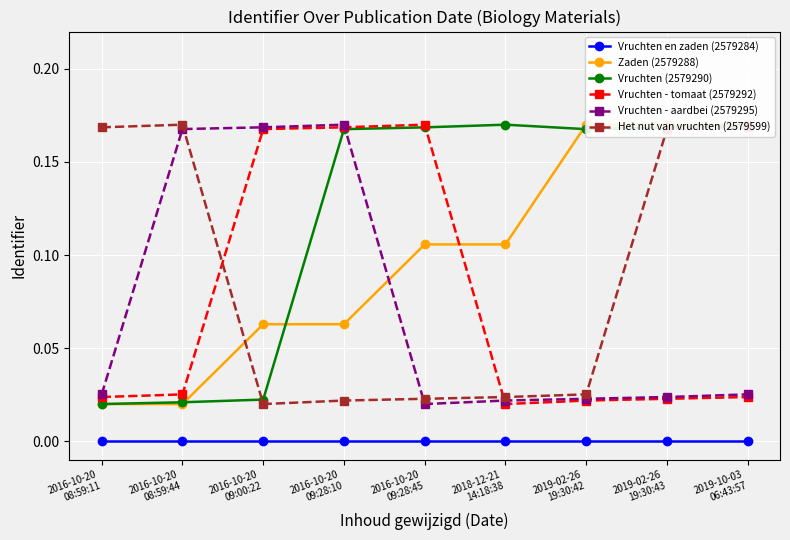

Is it true that Vruchten - aardbei (2579295) equals 0.0 at 2016-10-20
09:28:45?

True